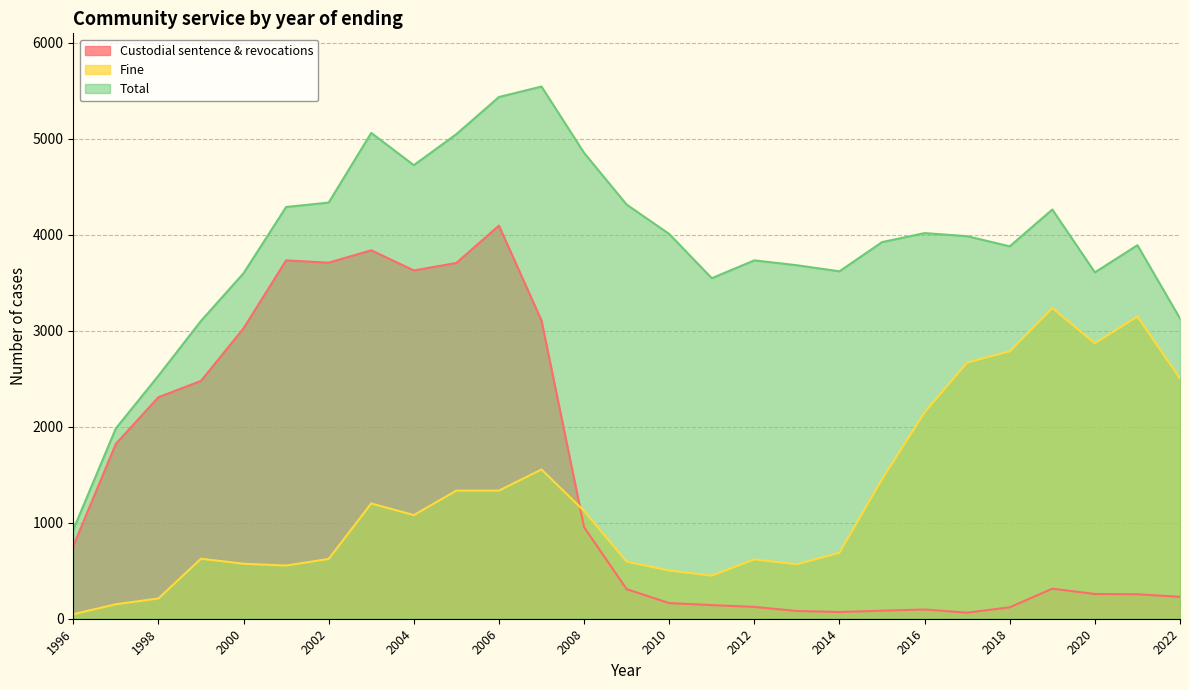

At how many categories does at least one series exceed 1355?

26